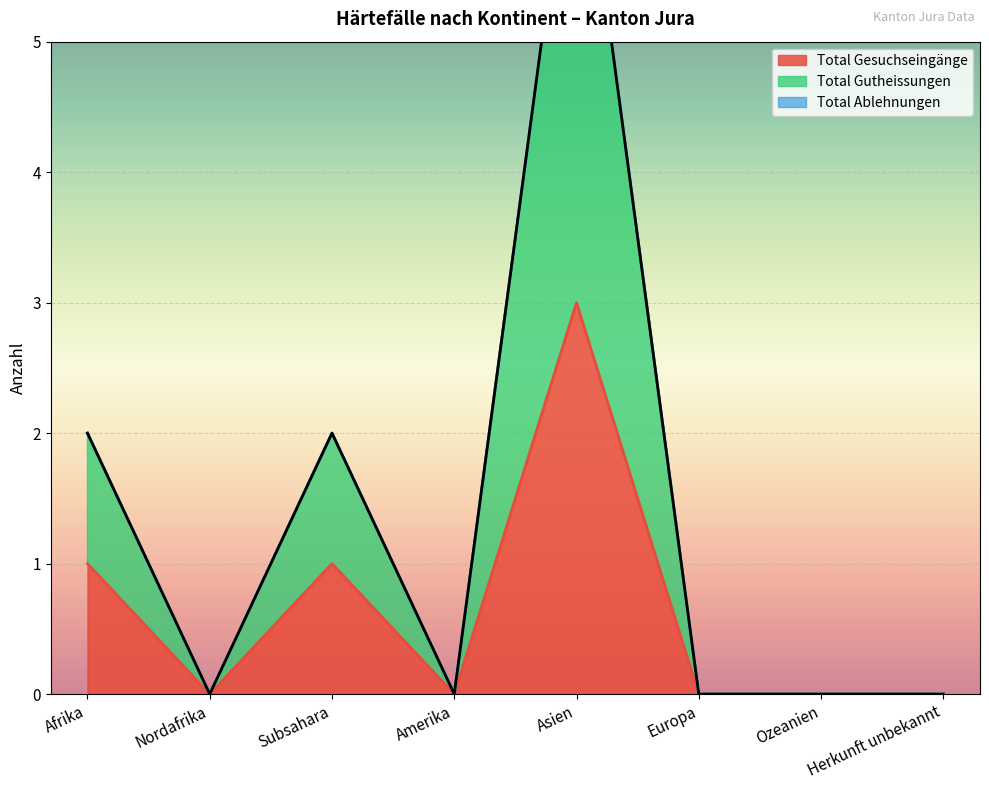

At how many categories does at least one series exceed 6?

1